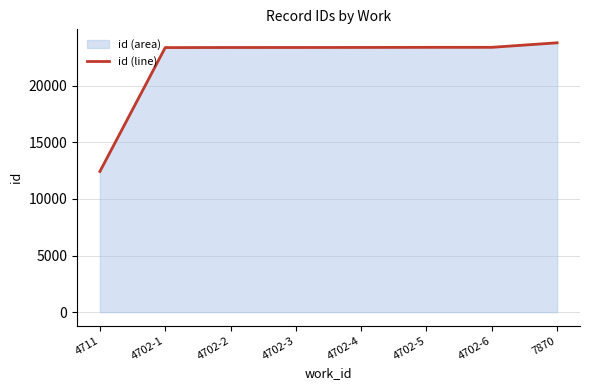

True or false: there are more than 0 points higher than both neighbors.

False